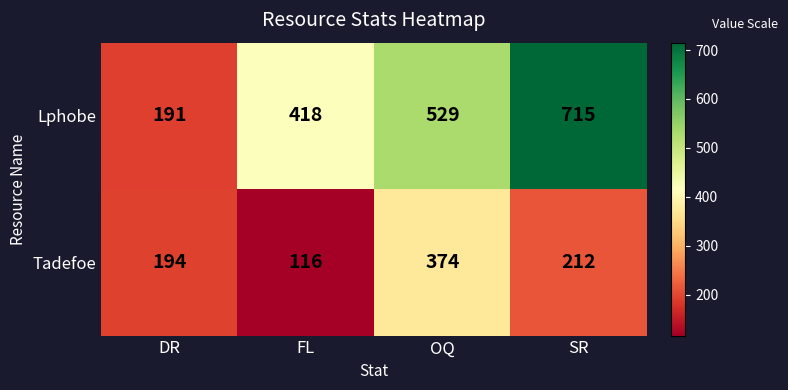

Reading left to right, list all the values displayed in this chart.

Lphobe: DR=191	FL=418	OQ=529	SR=715
Tadefoe: DR=194	FL=116	OQ=374	SR=212